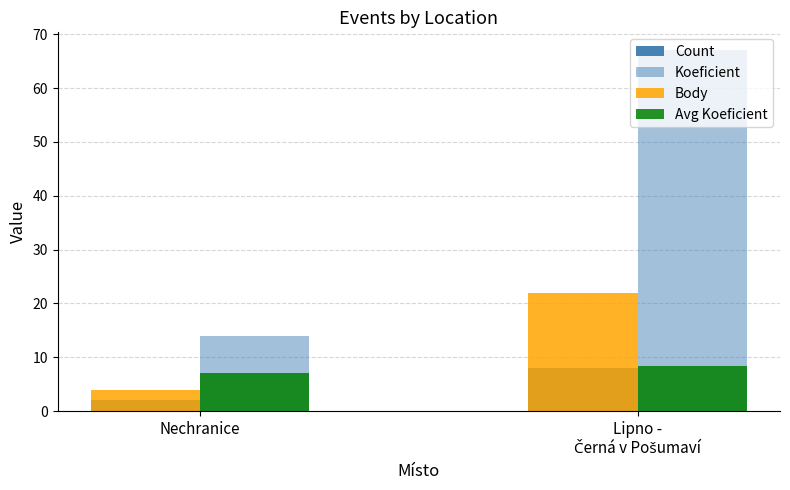

The value of Avg Koeficient at Nechranice is 2.3. True or false?

False